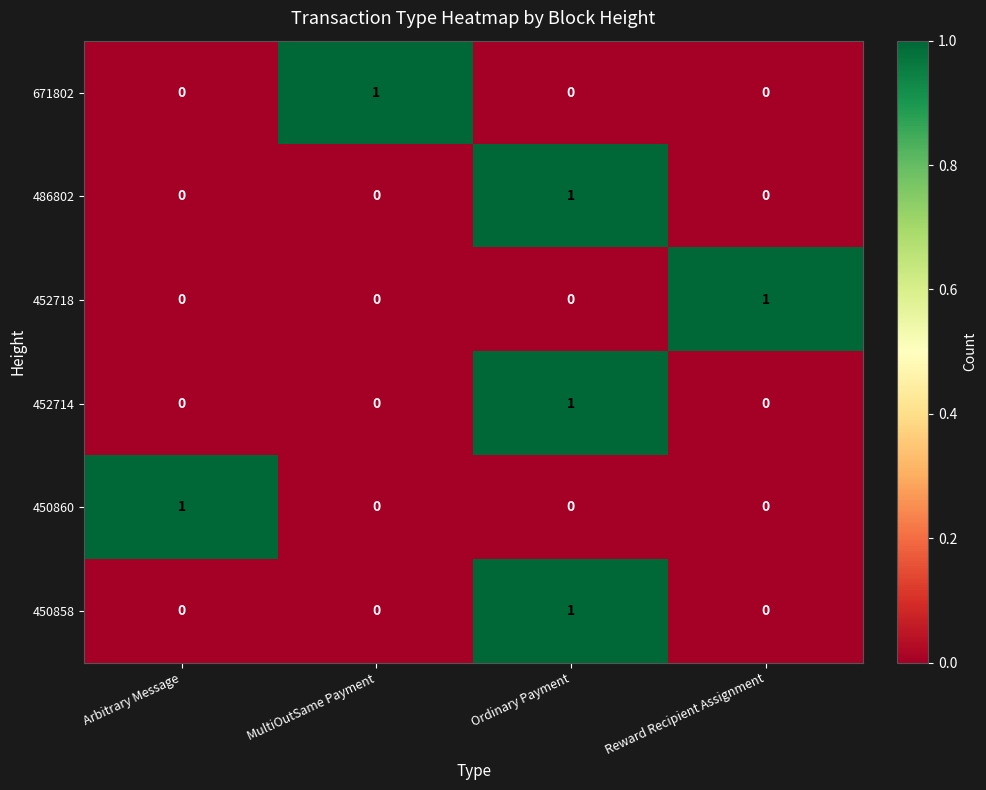

How many 450858 values are between 0 and 1?

4